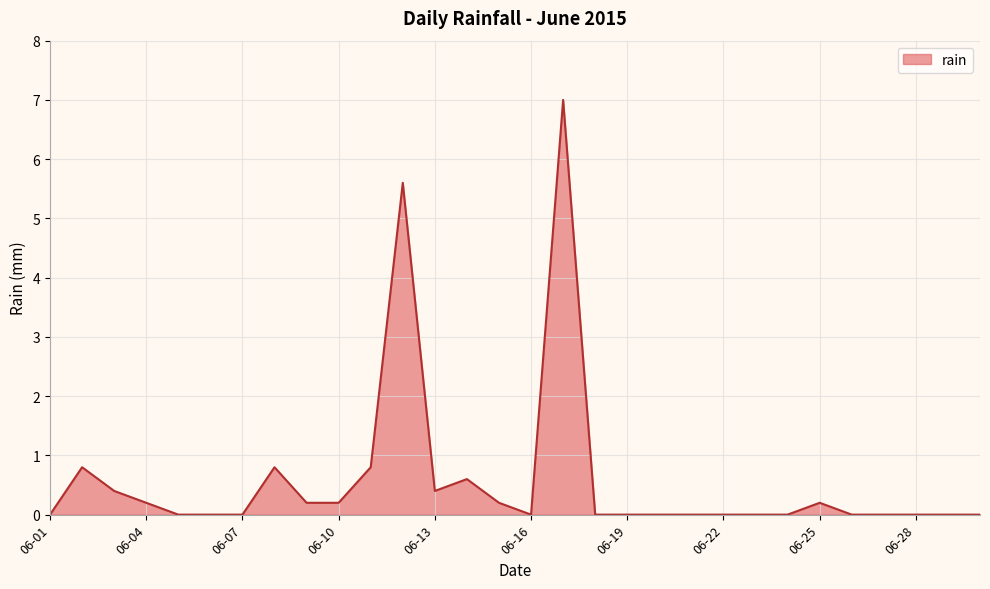

What is the maximum value shown in the chart?

7.0